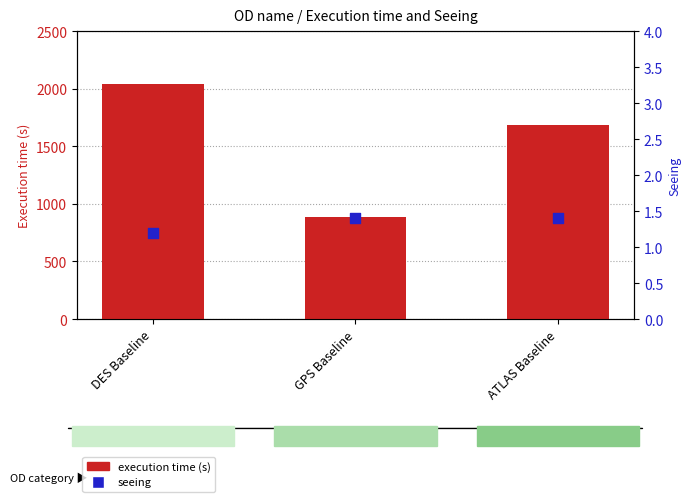

What is the total value across all series at DES Baseline?

2046.2